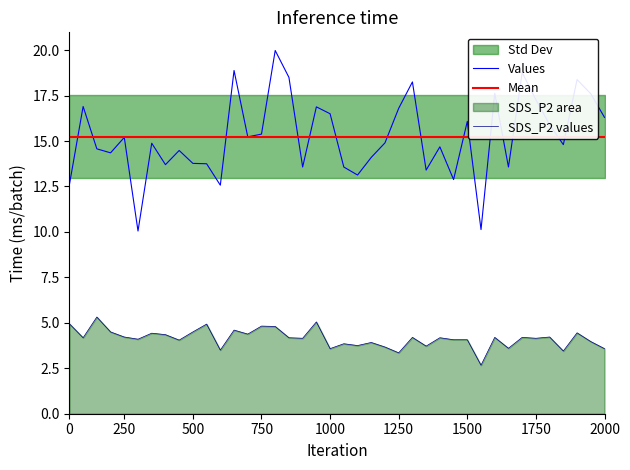

What is the smallest value displayed?

2.7